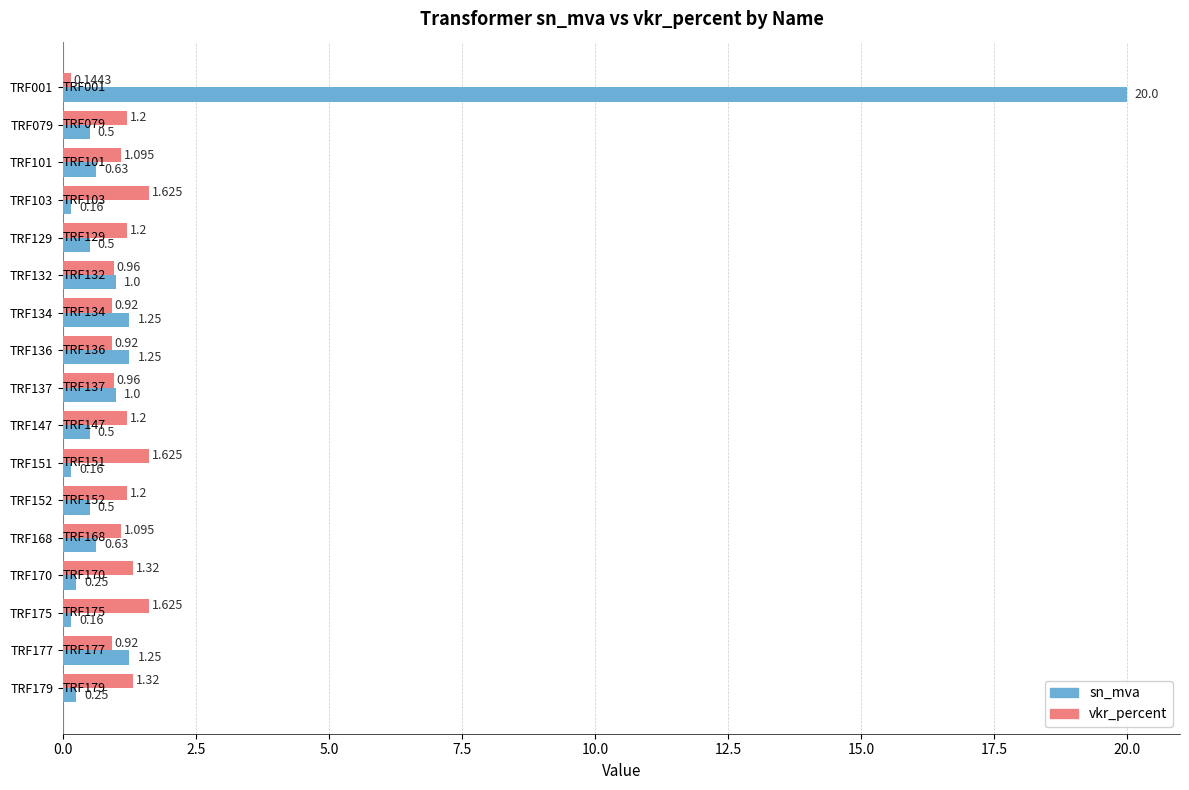

Is the value of sn_mva at TRF132 greater than the value of vkr_percent at TRF132?

Yes